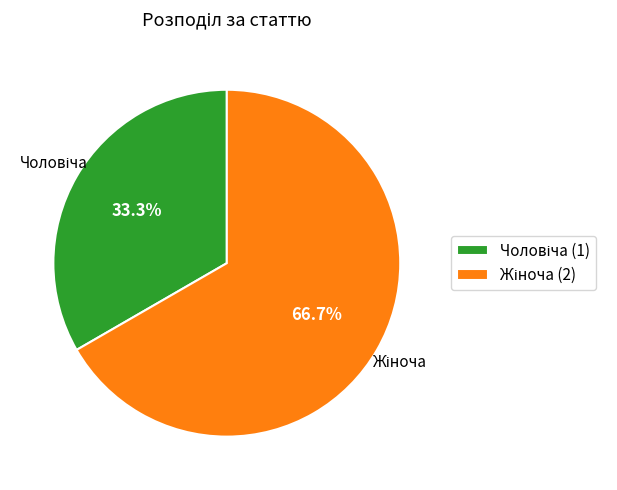

Does any single category account for the majority?

Yes